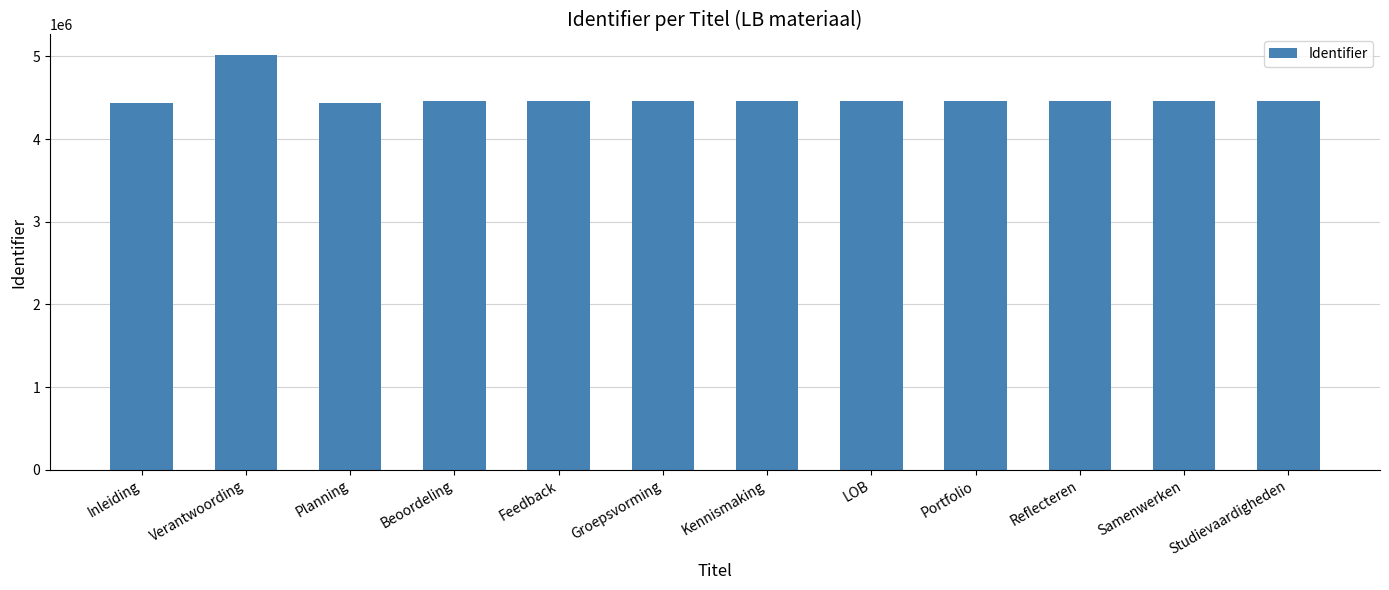

At which label does the data first exceed 4460039?

Verantwoording